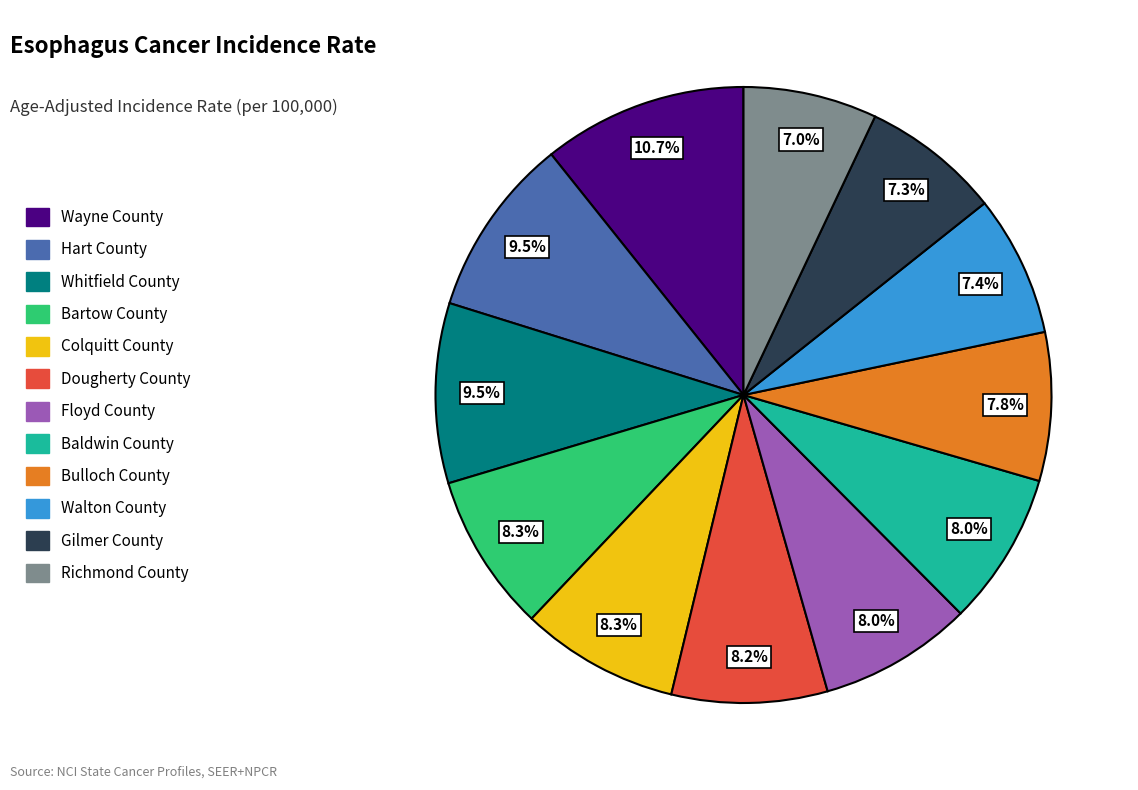

Does any single category account for the majority?

No